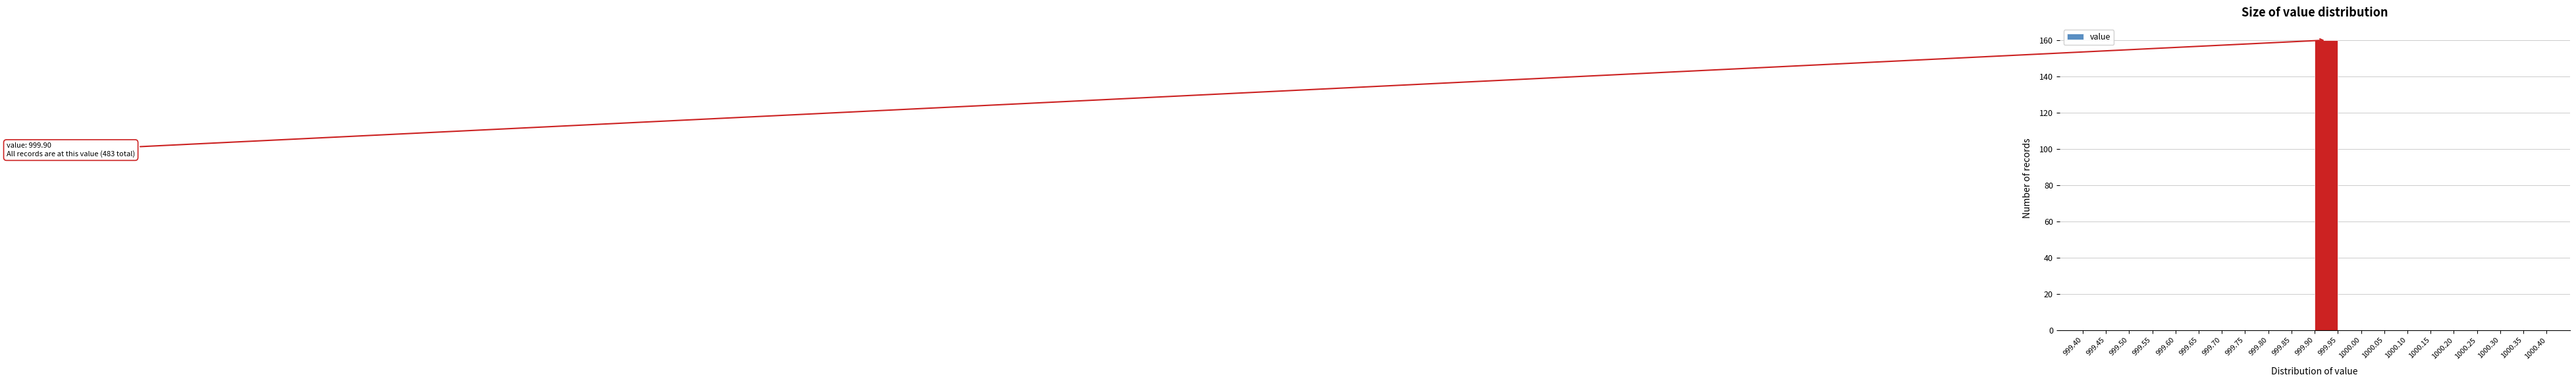

Which range on the x-axis has the tallest bar?

999.90 to 999.95